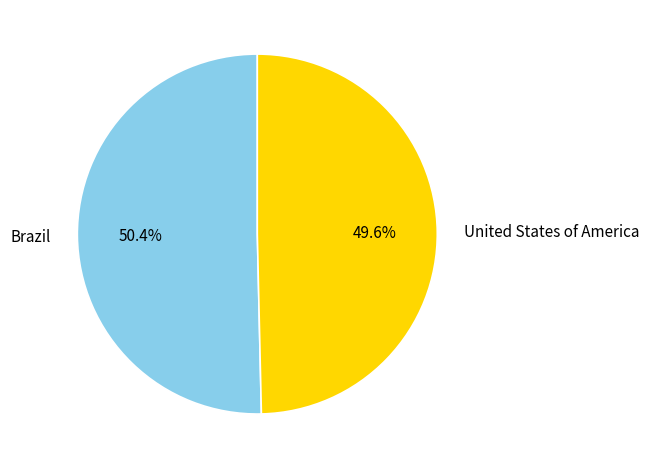

To the nearest percent, what is the average slice percentage?

50%